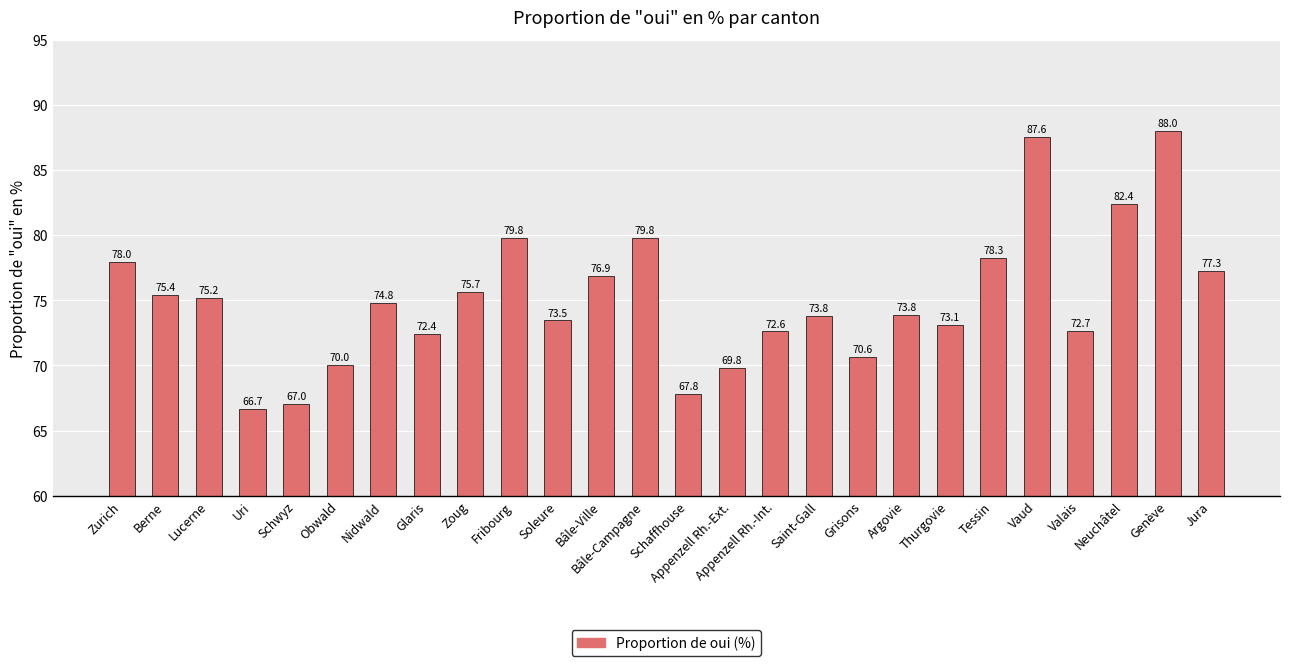

How many data points are above 74?

13